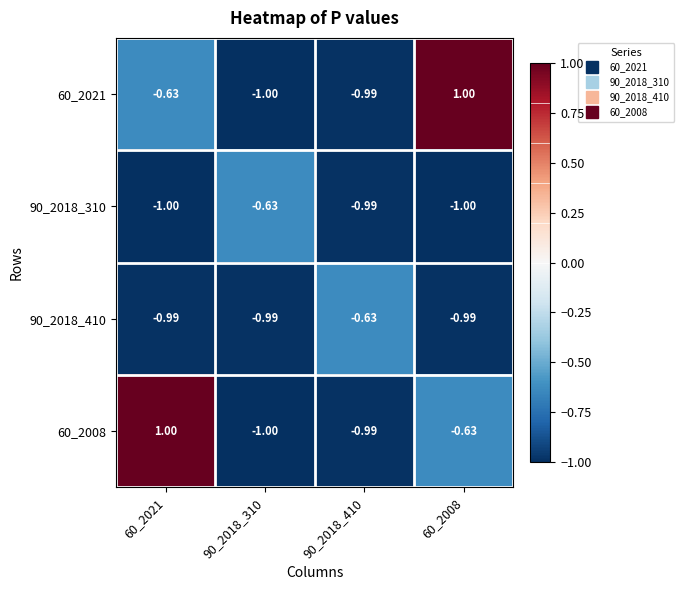

Is the value of 90_2018_410 at 90_2018_410 greater than the value of 60_2008 at 90_2018_410?

Yes